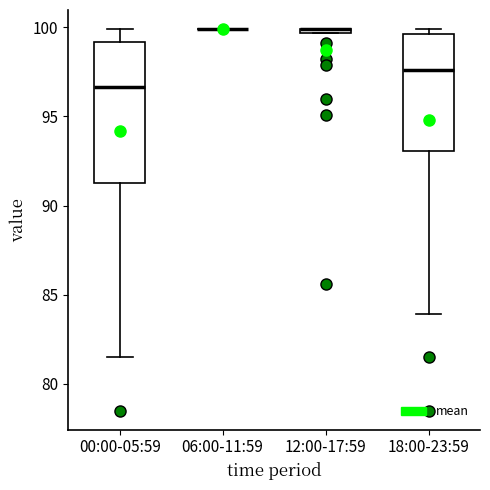

Which box is the tallest, from its lower edge to its upper edge?

00:00-05:59